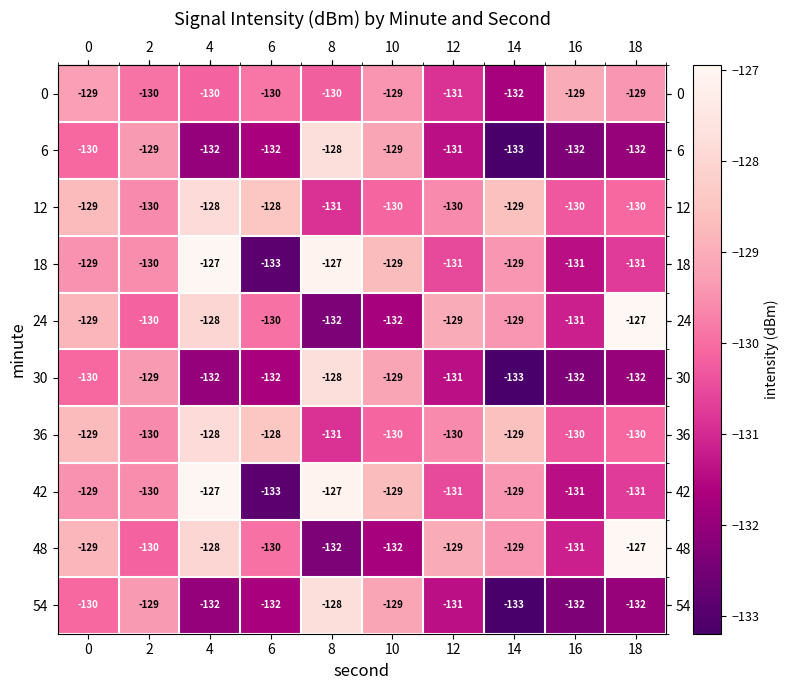

At which category is the sum across all series the highest?

4